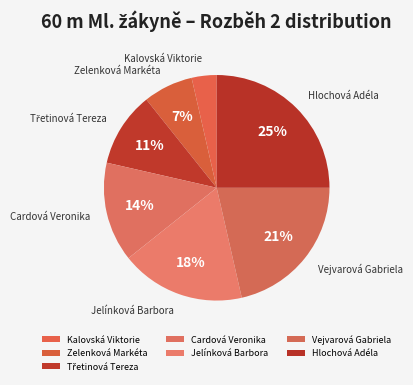

Combined, do Hlochová Adéla and Zelenková Markéta account for over 50%?

No